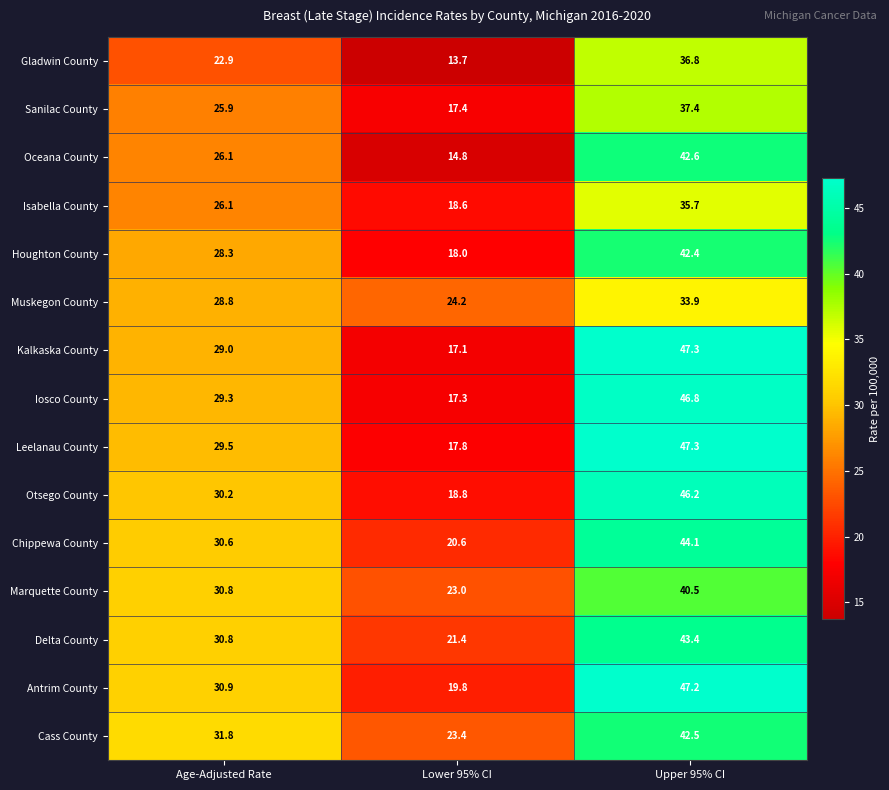

What is the minimum value shown in the chart?

13.7